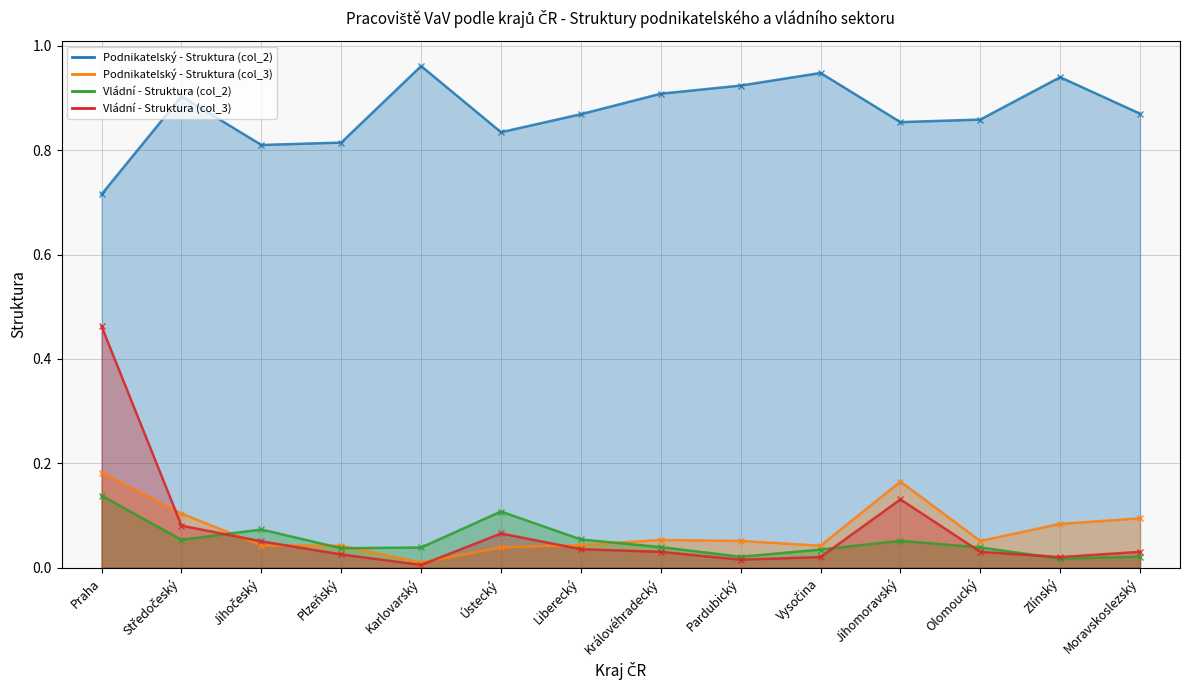

The Vládní - Struktura (col_2) series shows 0.0 at Zlínský. True or false?

True